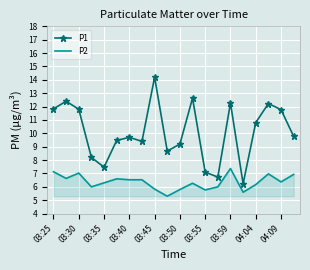

Which series has the largest range (max minus min)?

P1